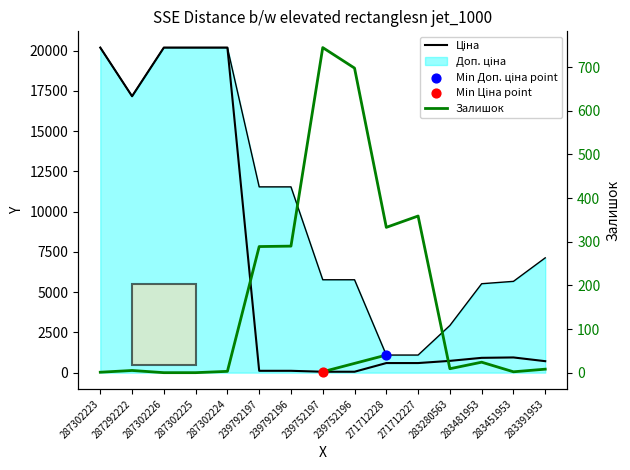

Which series contains the highest Y value?

Ціна